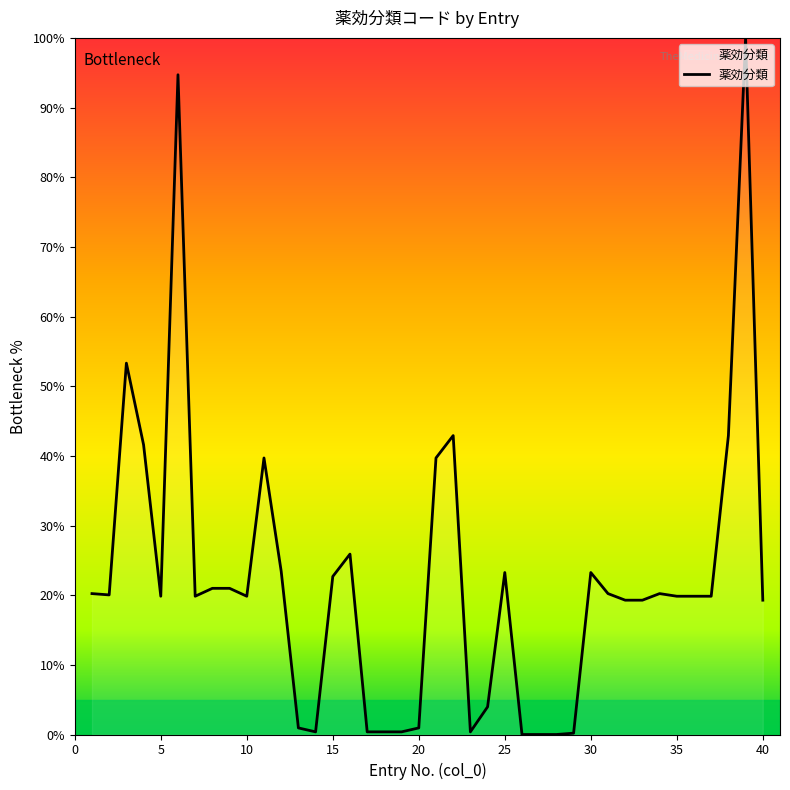

Count the number of categories in the chart.

40